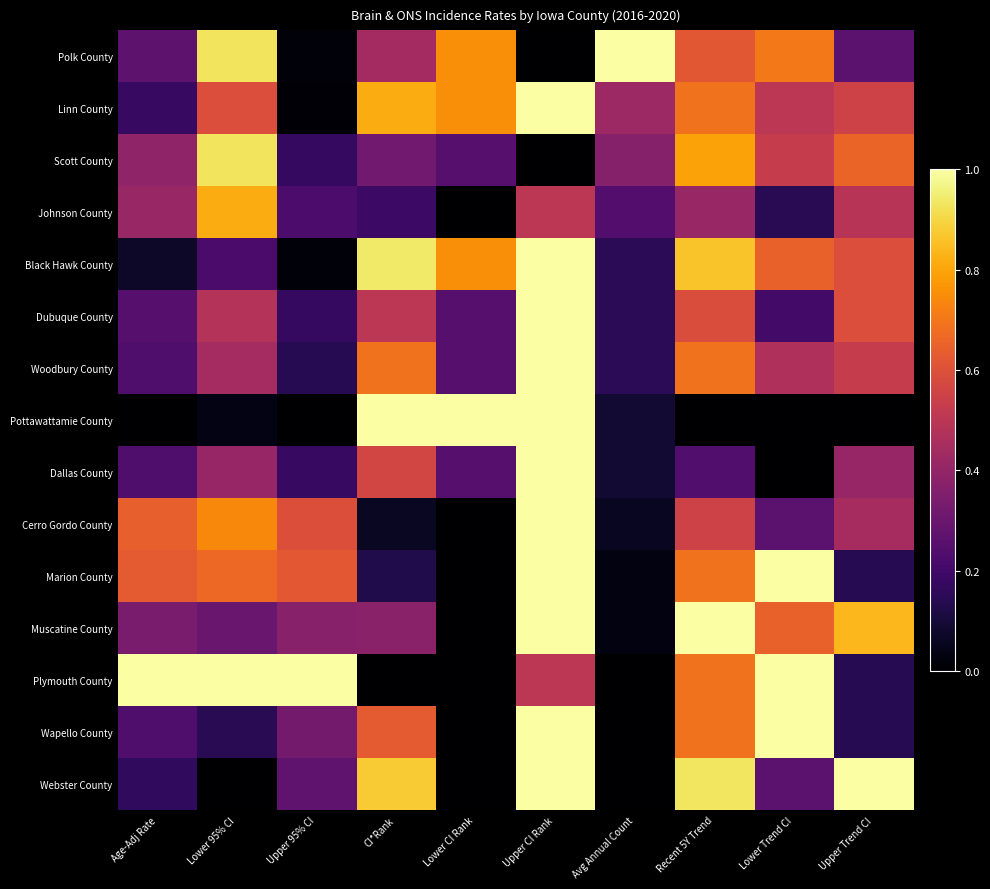

Which label corresponds to the smallest value in the chart?

Upper CI Rank